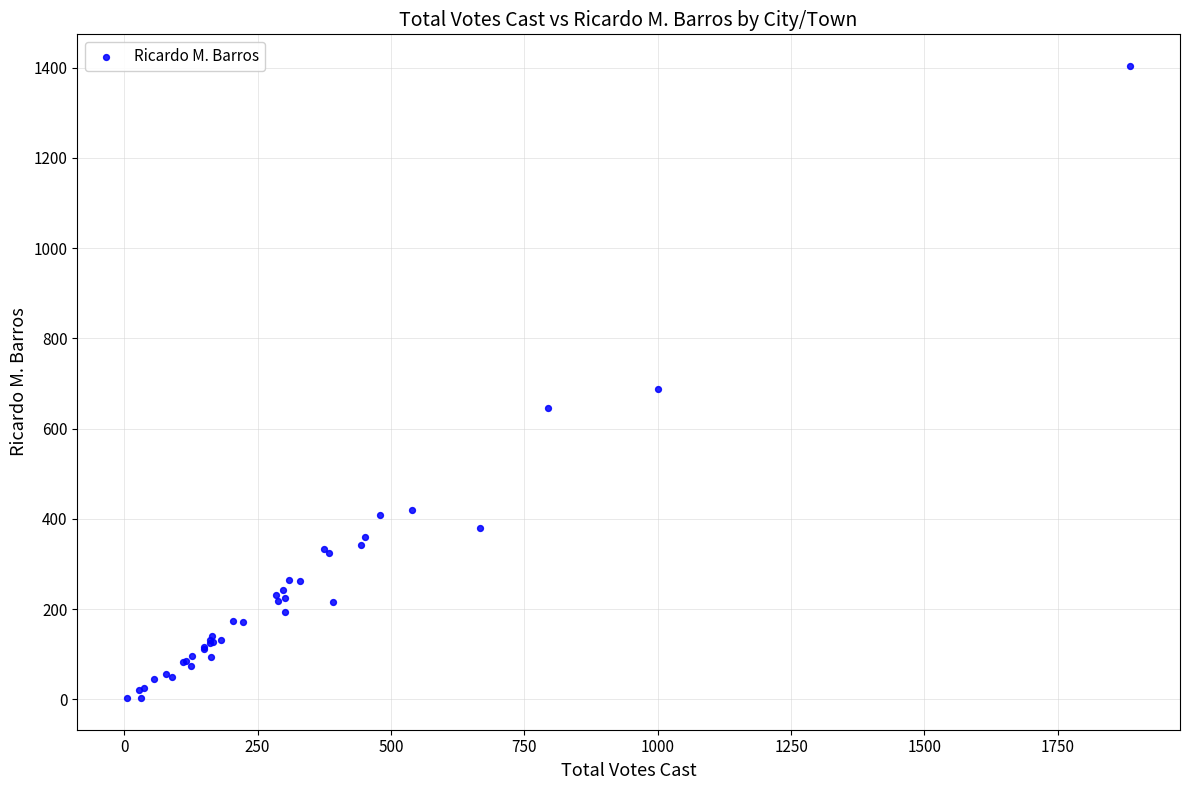

What Y value in the scatter plot is closest to 703?

687